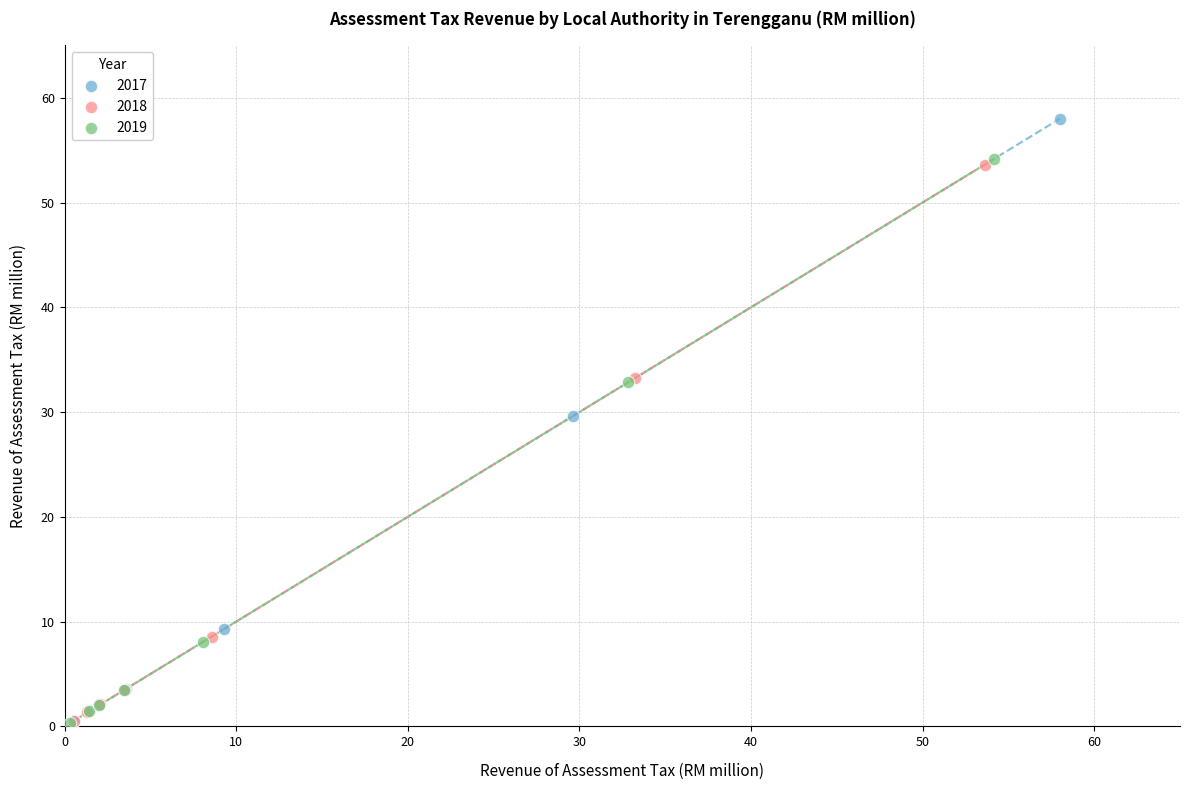

Which series contains the highest Y value?

2017